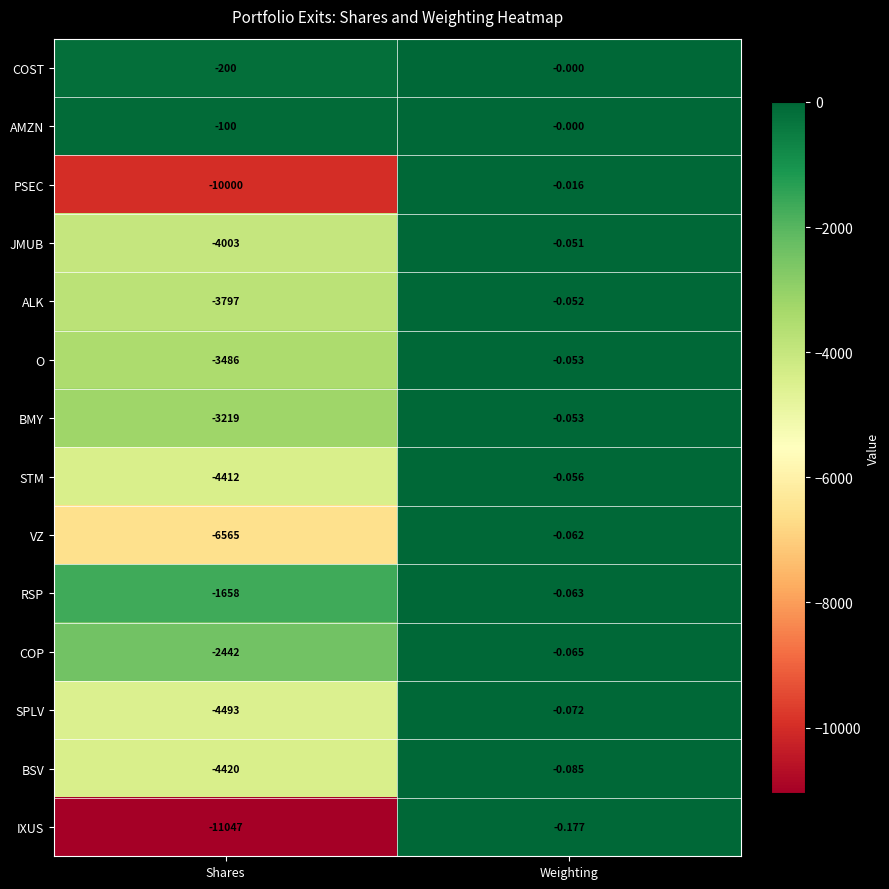

Which category has the lowest value in the VZ series?

Shares